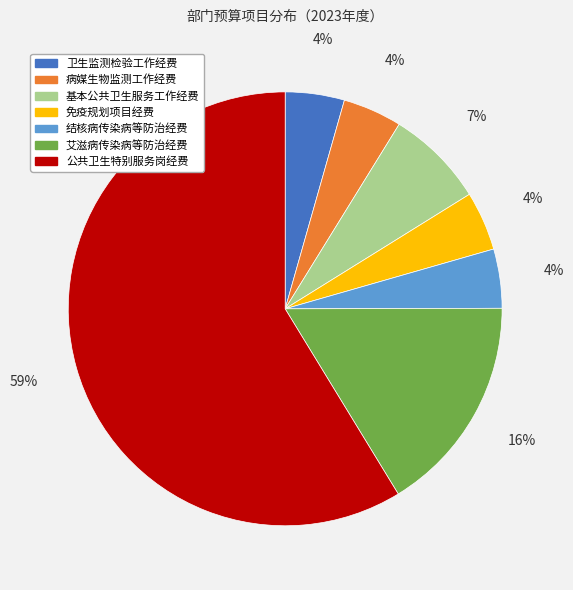

Which category has the biggest portion of the pie?

公共卫生特别服务岗经费